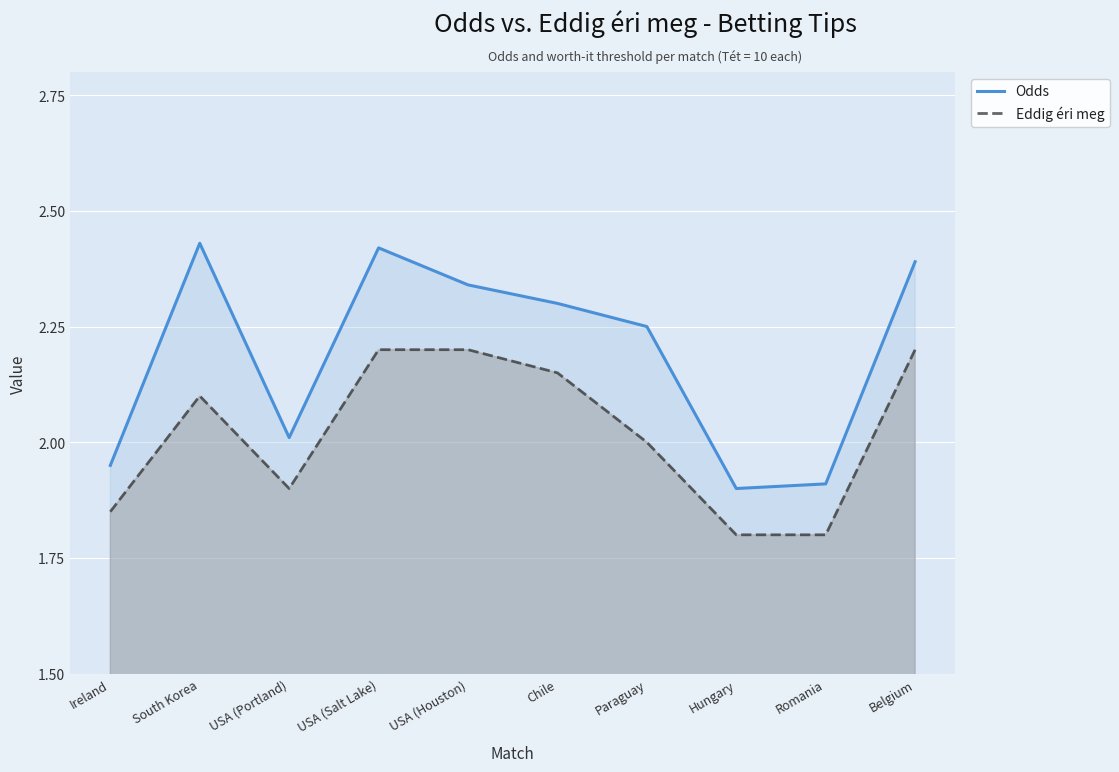

Is it true that Odds equals 3.8 at Chile?

False